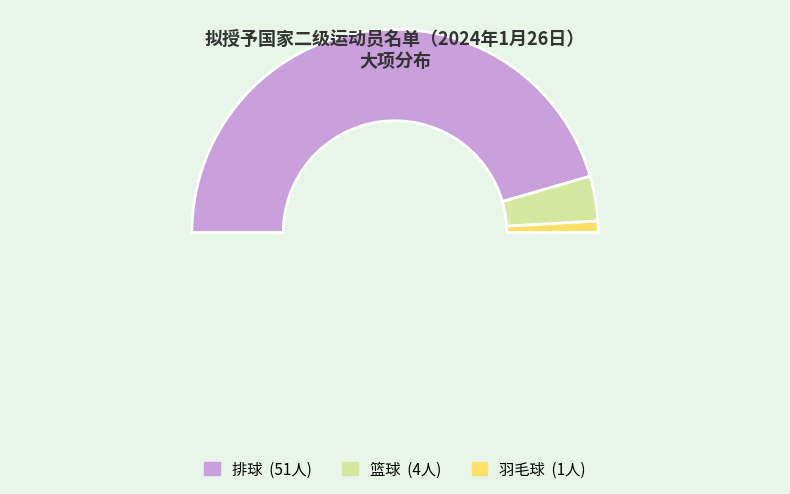

What is the change in value from 排球 to 羽毛球?

-50